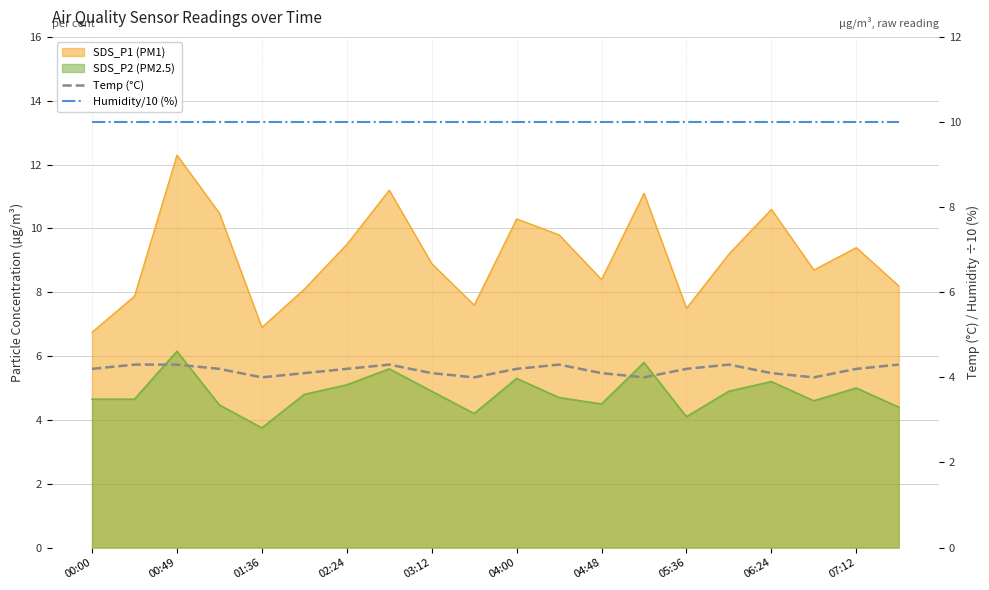

True or false: Humidity/10 (%) and Temp (°C) cross at least once.

False